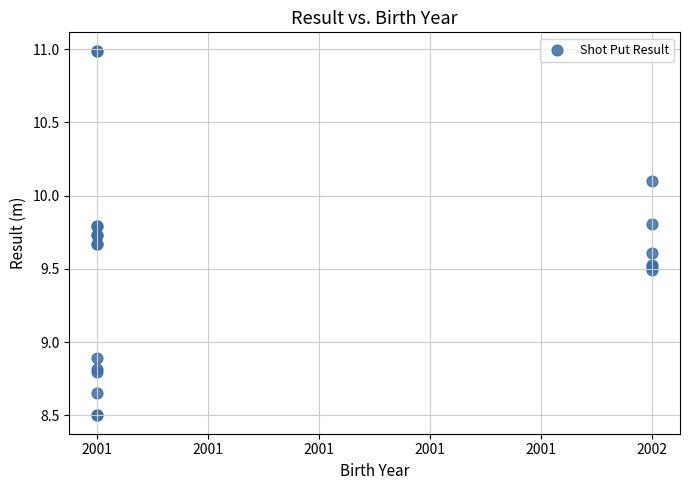

What Y value in the scatter plot is closest to 9?

8.9